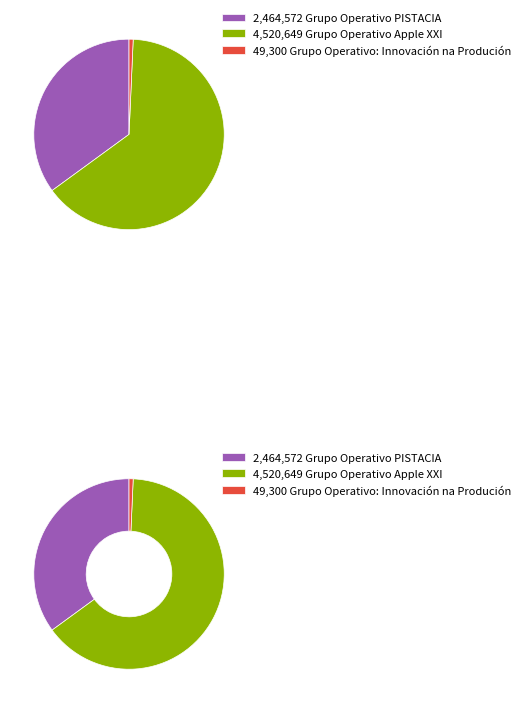

Which has a higher value, Grupo Operativo Apple XXI or Grupo Operativo: Innovación na Produción?

Grupo Operativo Apple XXI